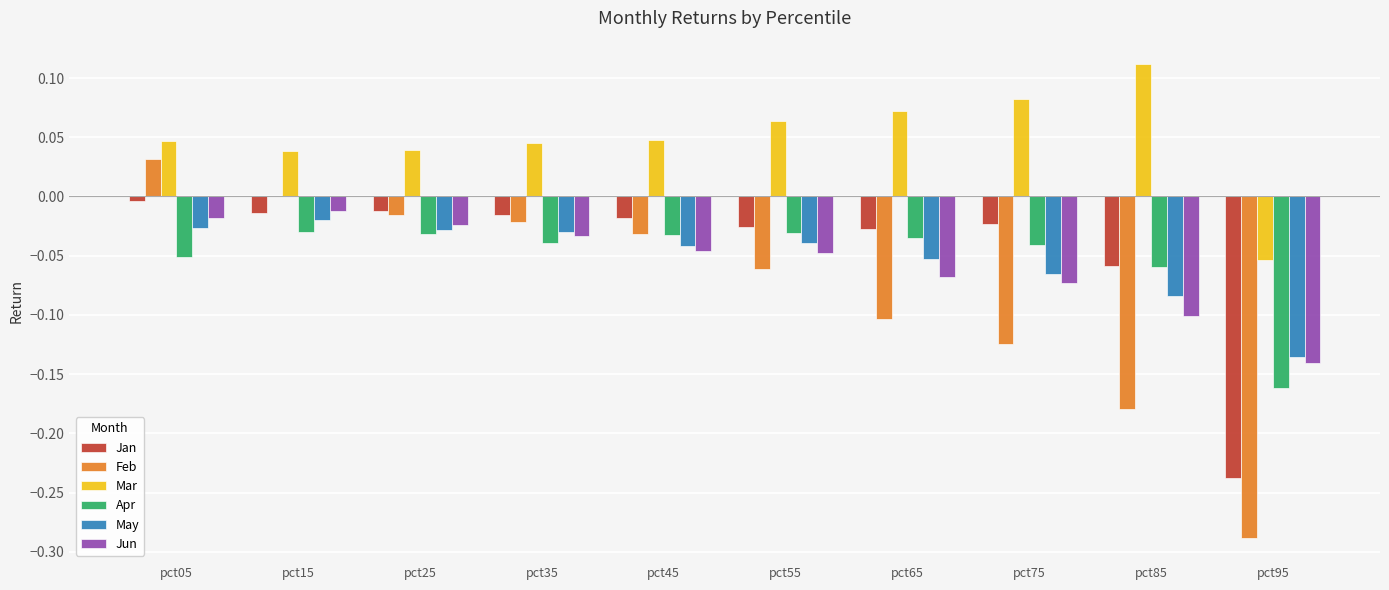

What is the sum of all Feb values?

-0.8